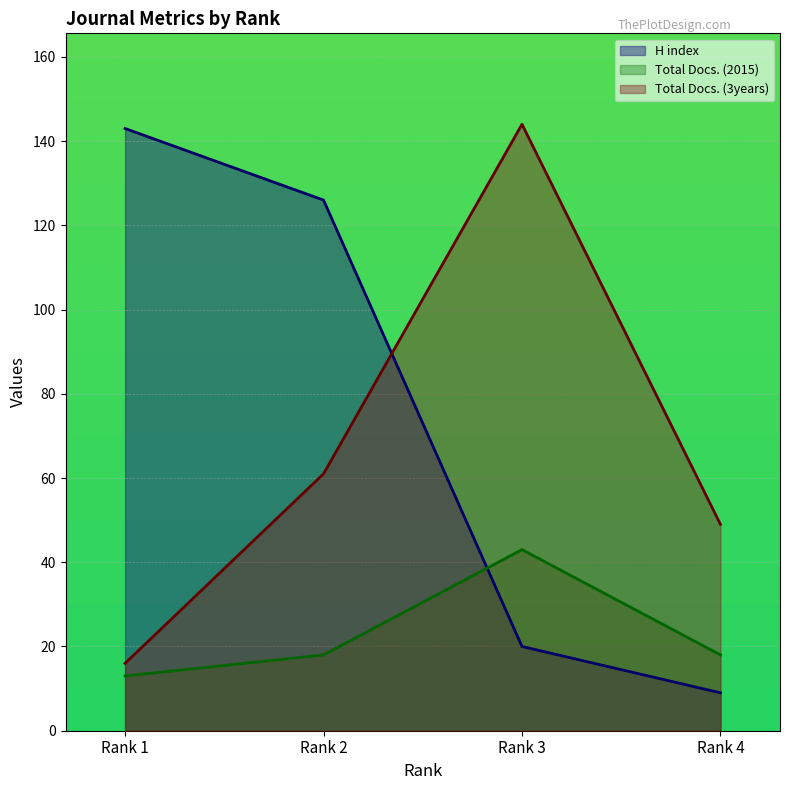

List the series in order of their peak value, highest first.

Total Docs. (3years), H index, Total Docs. (2015)